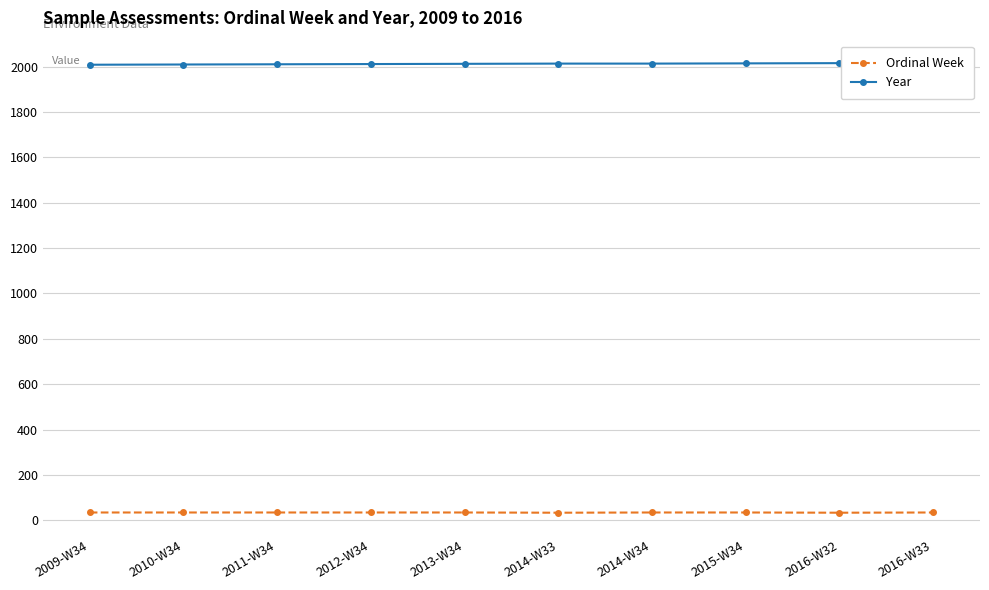

What position from the right is 2015-W34?

3